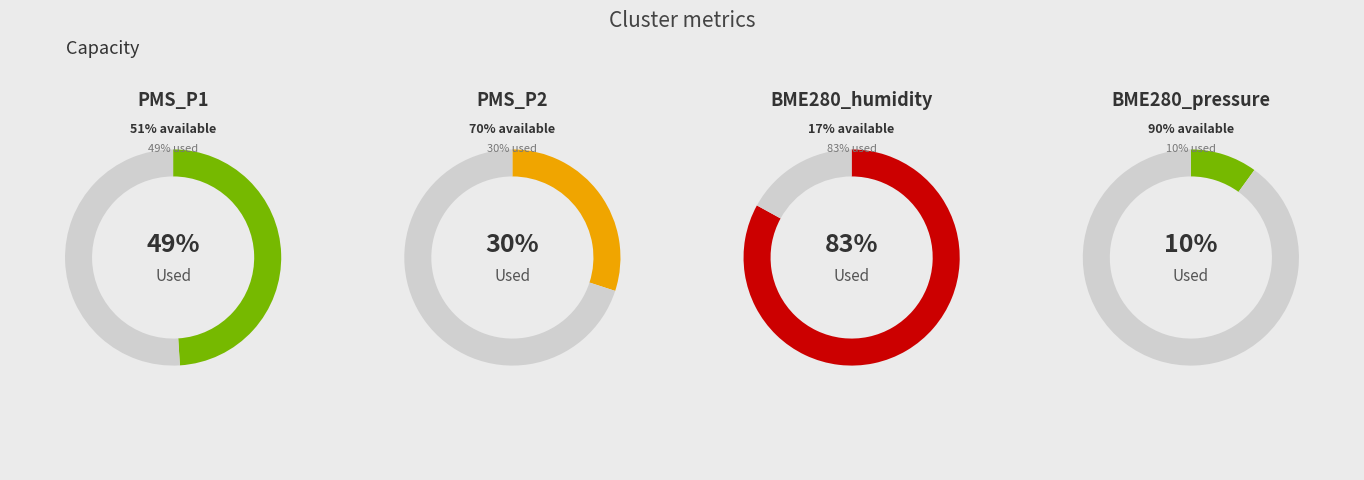

To the nearest percent, what portion does 28 represent?

8%